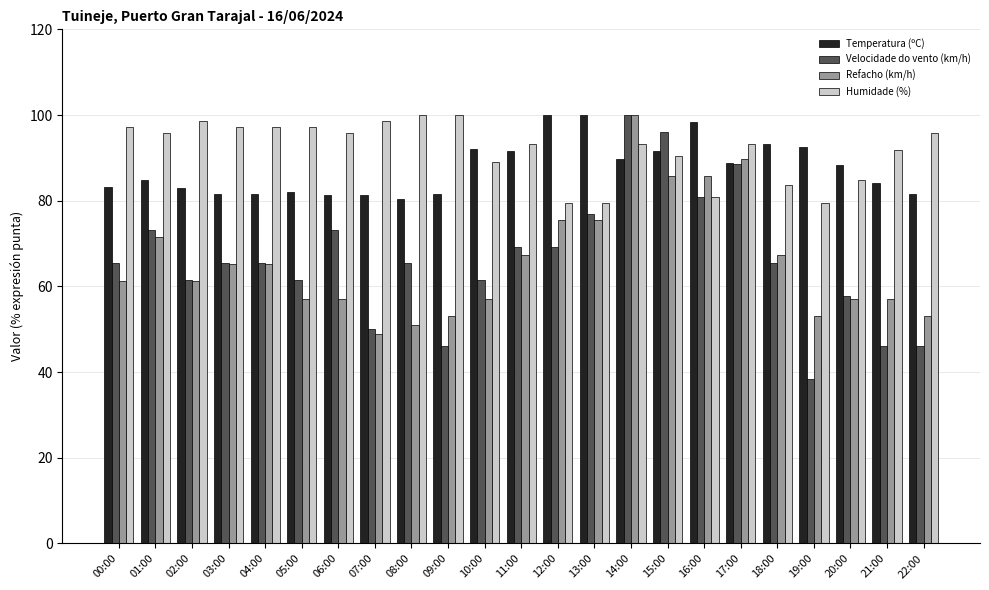

The Humidade (%) series shows 53.5 at 11:00. True or false?

False